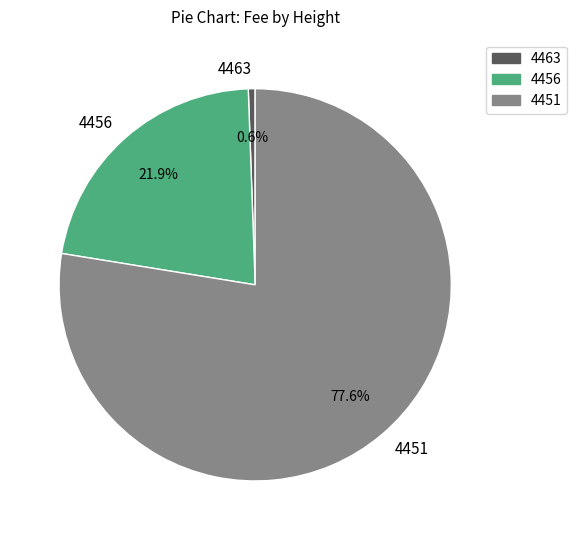

Which category accounts for the majority?

4451